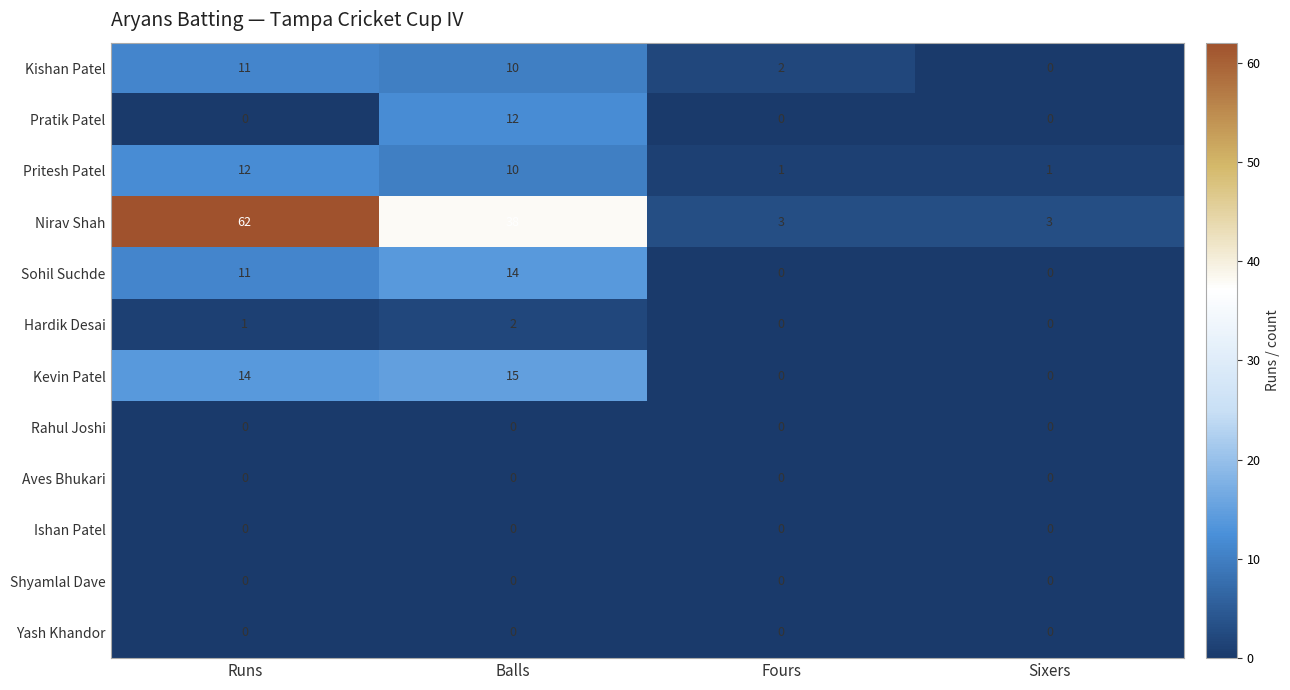

Between Balls and Fours, which series saw the biggest shift?

Nirav Shah